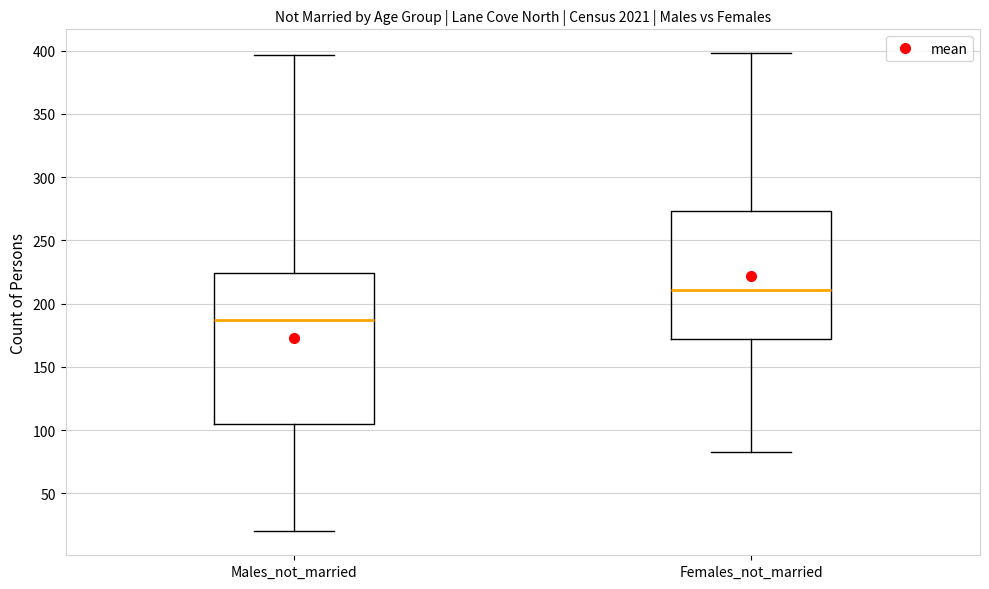

Which box has the lowest median line?

Males_not_married